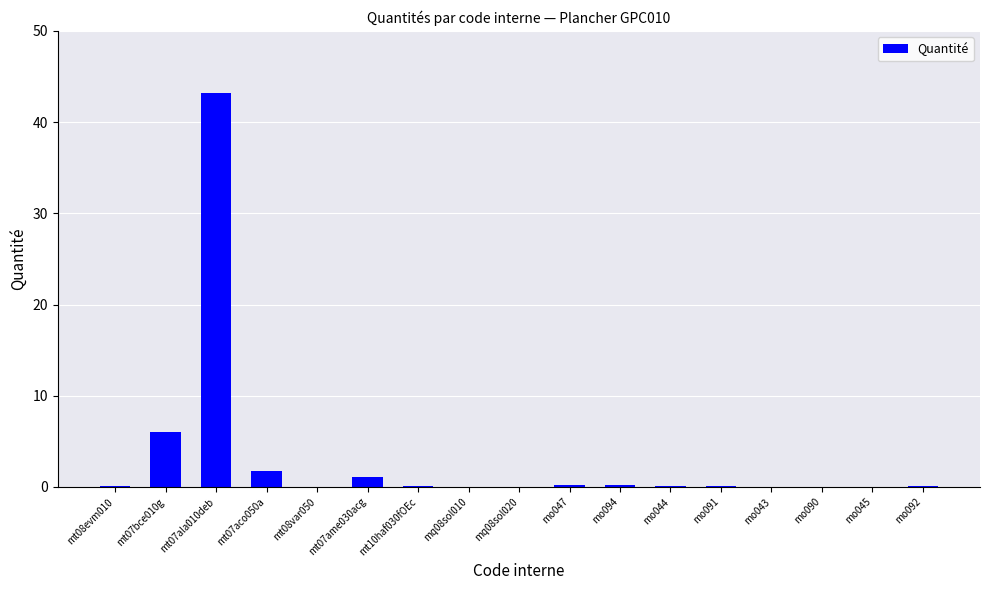

Which category has the highest value across all series?

mt07ala010deb